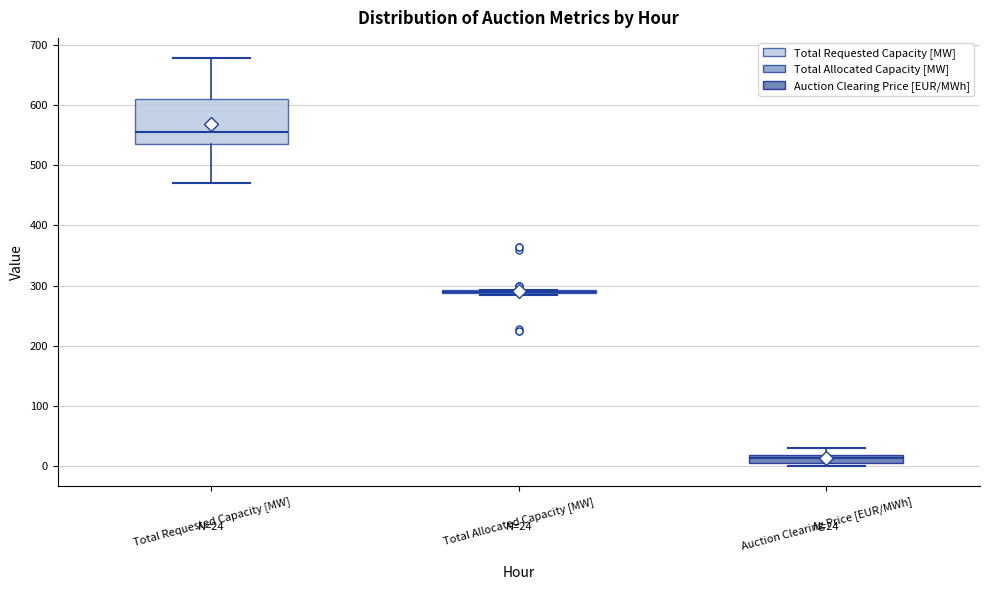

Comparing the boxes themselves (not the whiskers), which one is the tallest?

Total Requested Capacity [MW]